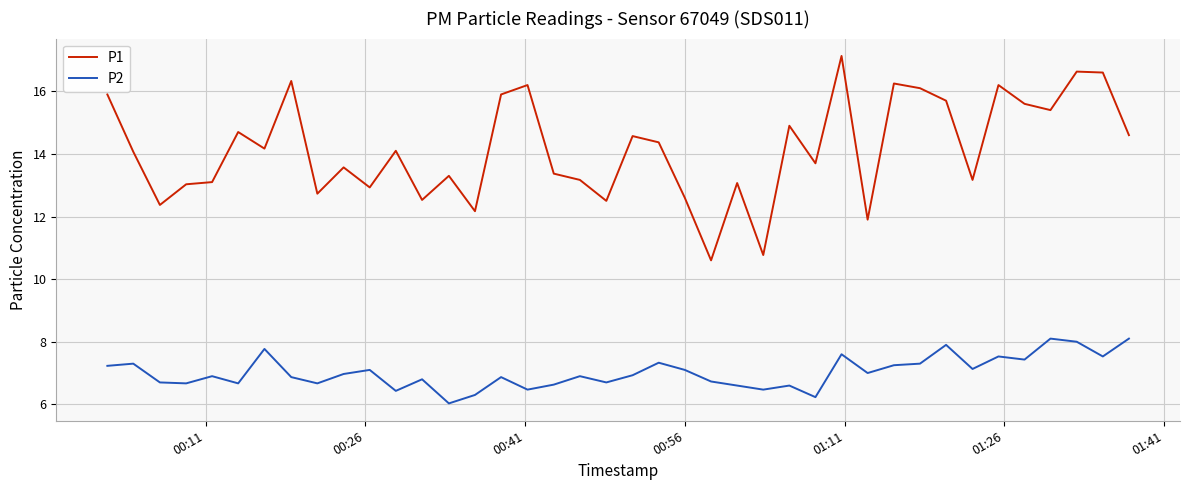

Which series has the widest spread of values?

P1